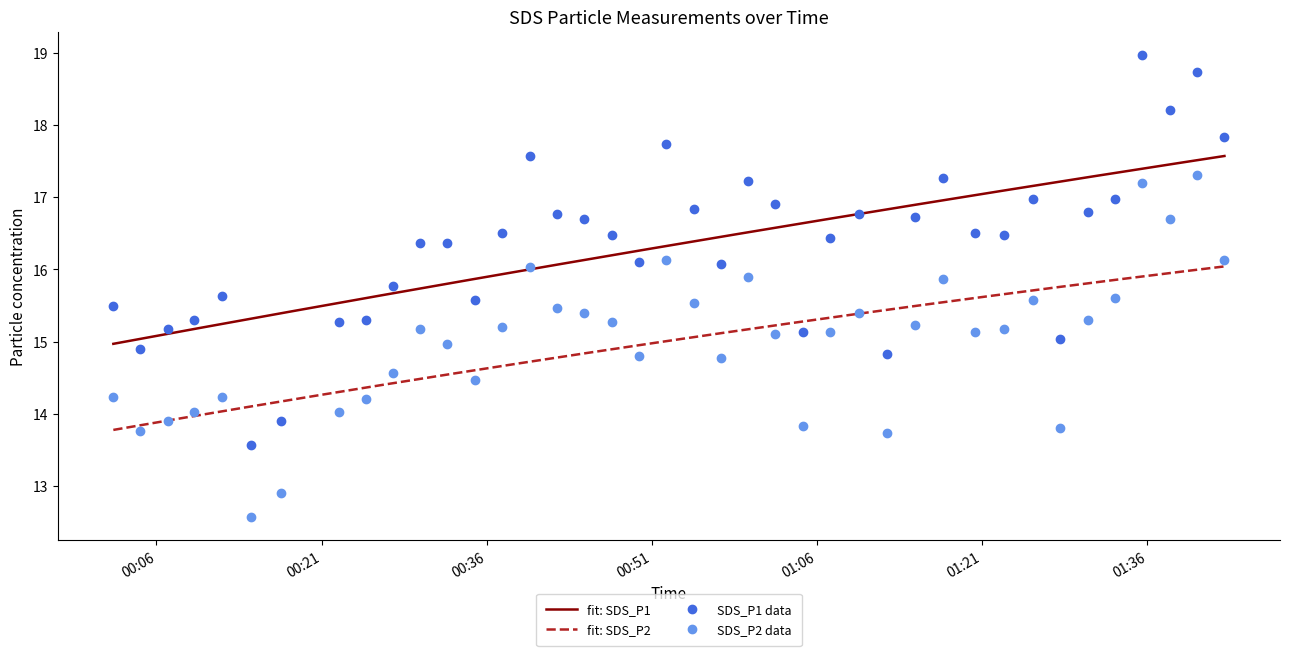

What is the difference between the maximum and minimum values in the SDS_P2 series?

4.7